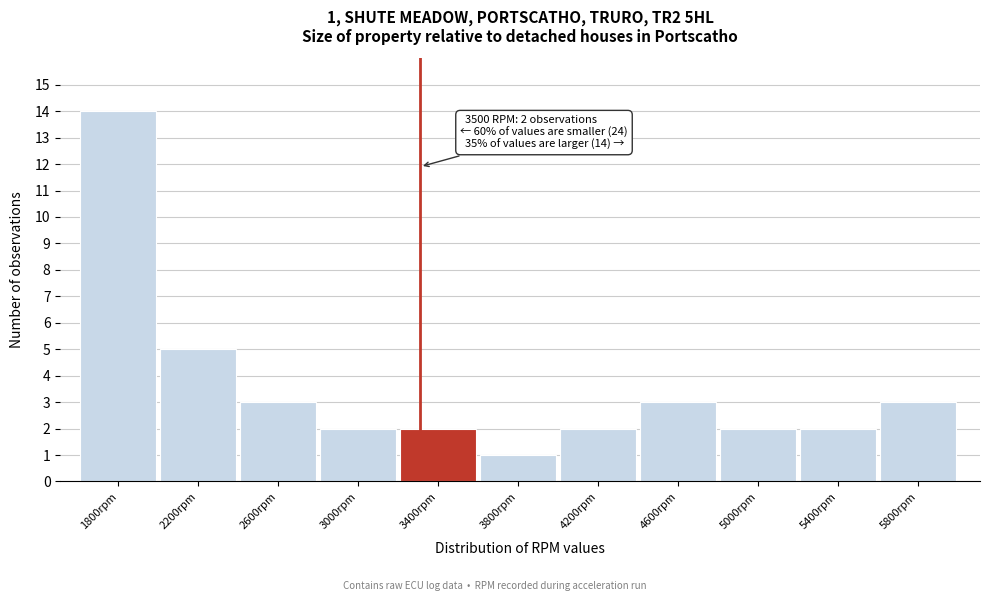

Reading left to right, transcribe all the data shown in this chart.

1800rpm=14	2200rpm=5	2600rpm=3	3000rpm=2	3400rpm=2	3800rpm=1	4200rpm=2	4600rpm=3	5000rpm=2	5400rpm=2	5800rpm=3